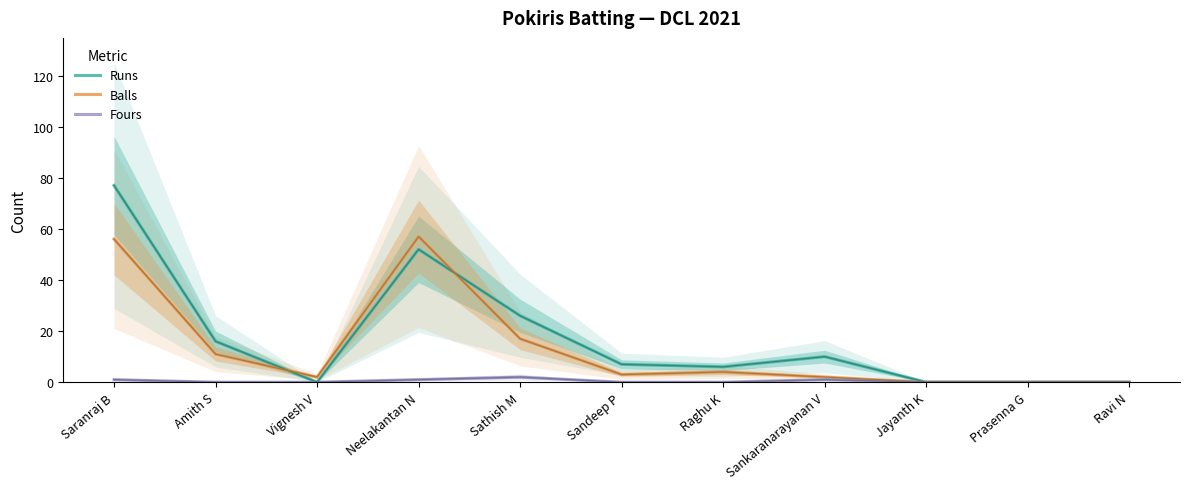

Does the chart display data point markers on the line(s)?

No